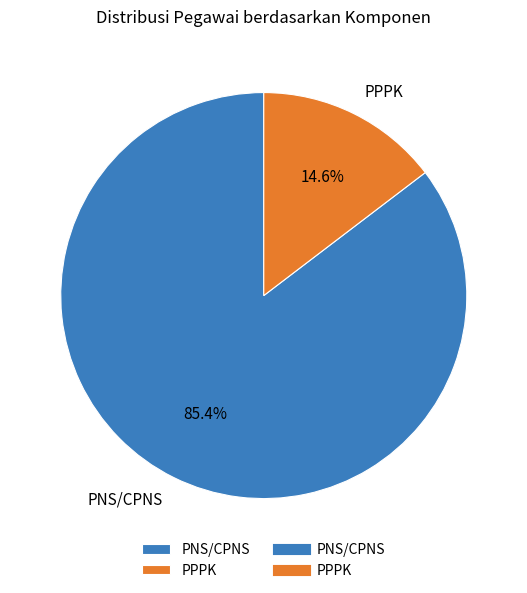

What percentage is NOT represented by PPPK?

85.4%